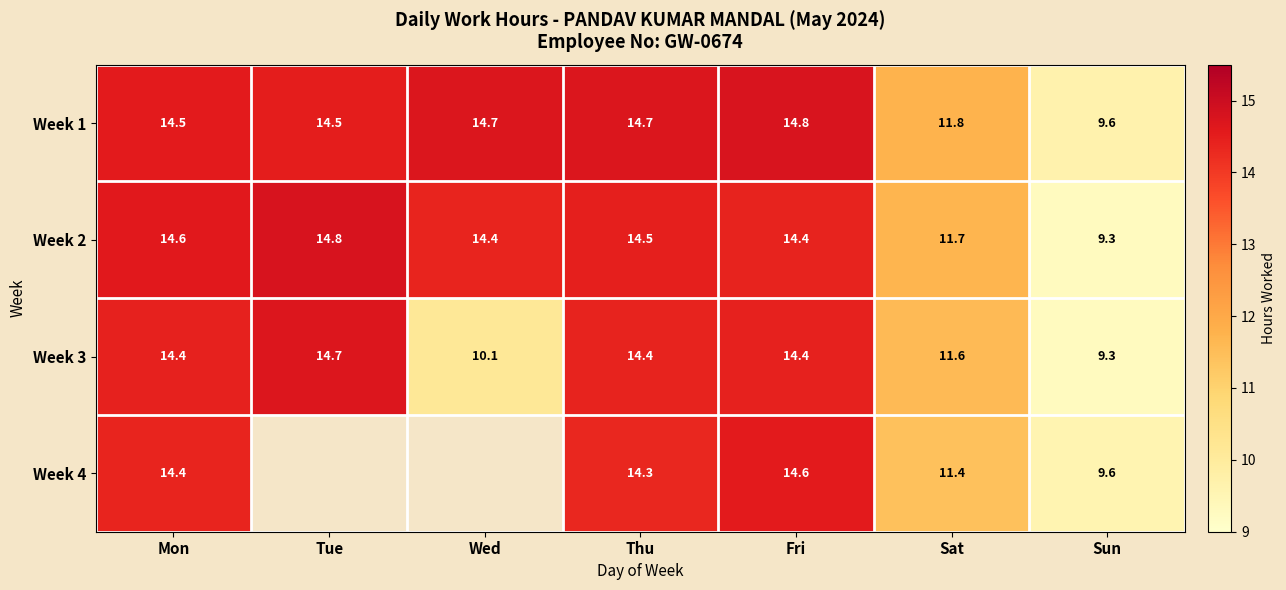

What is the average value of the Week 2 series?

13.4